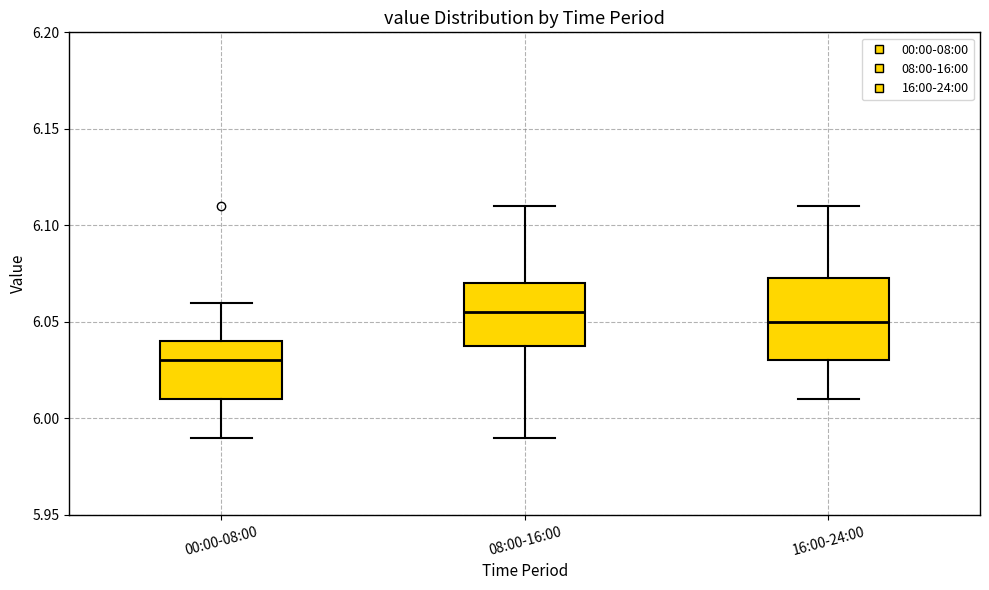

Where is the upper edge of the box for 00:00-08:00 on the y-axis? The values are not printed on the chart, so give them approximately, as read against the axis.

6.040